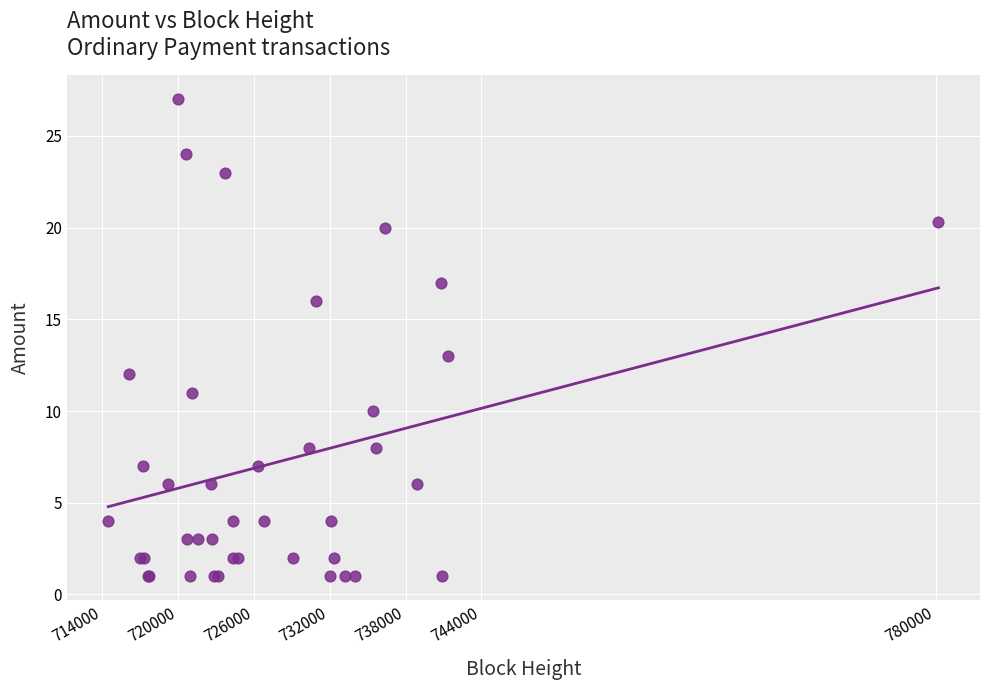

What Y value in the scatter plot is closest to 14?

13.0